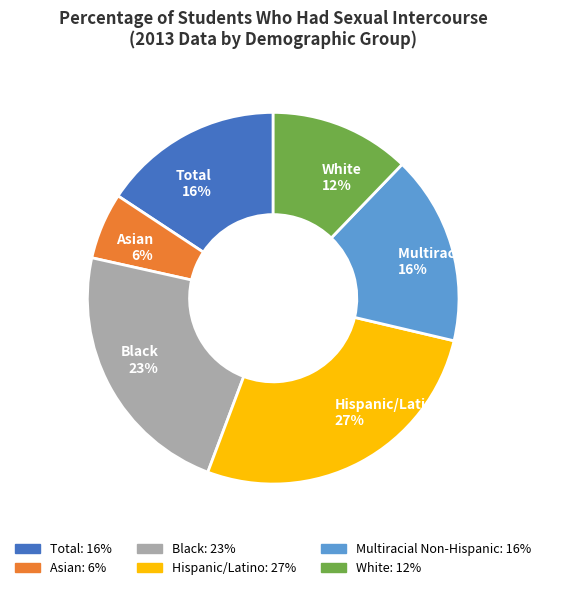

Which slice is the smallest?

Asian